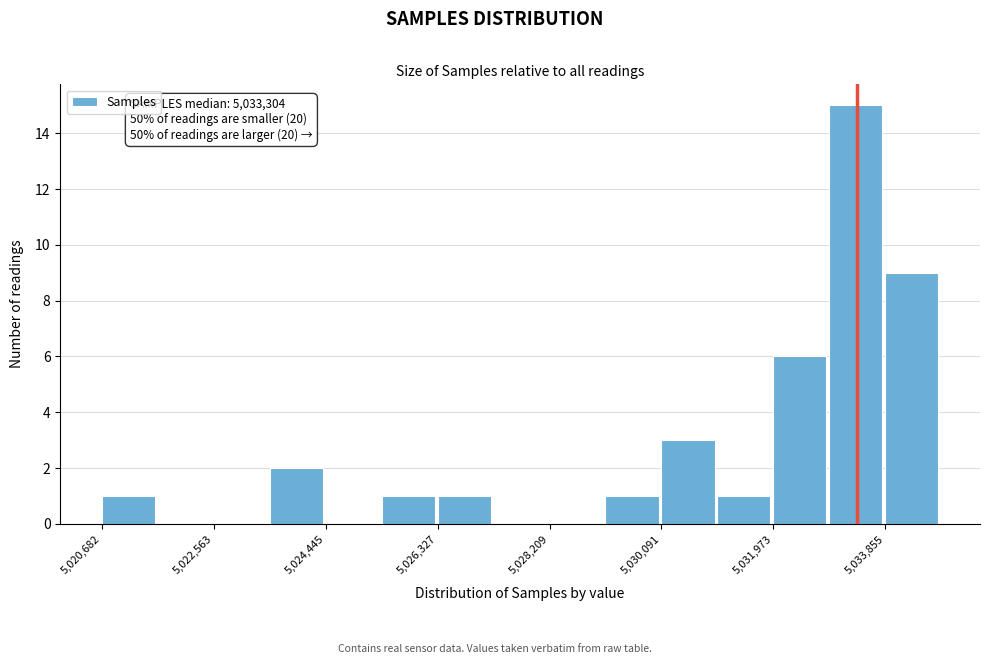

Over which range of the x-axis is the bar tallest?

5033000 to 5033800